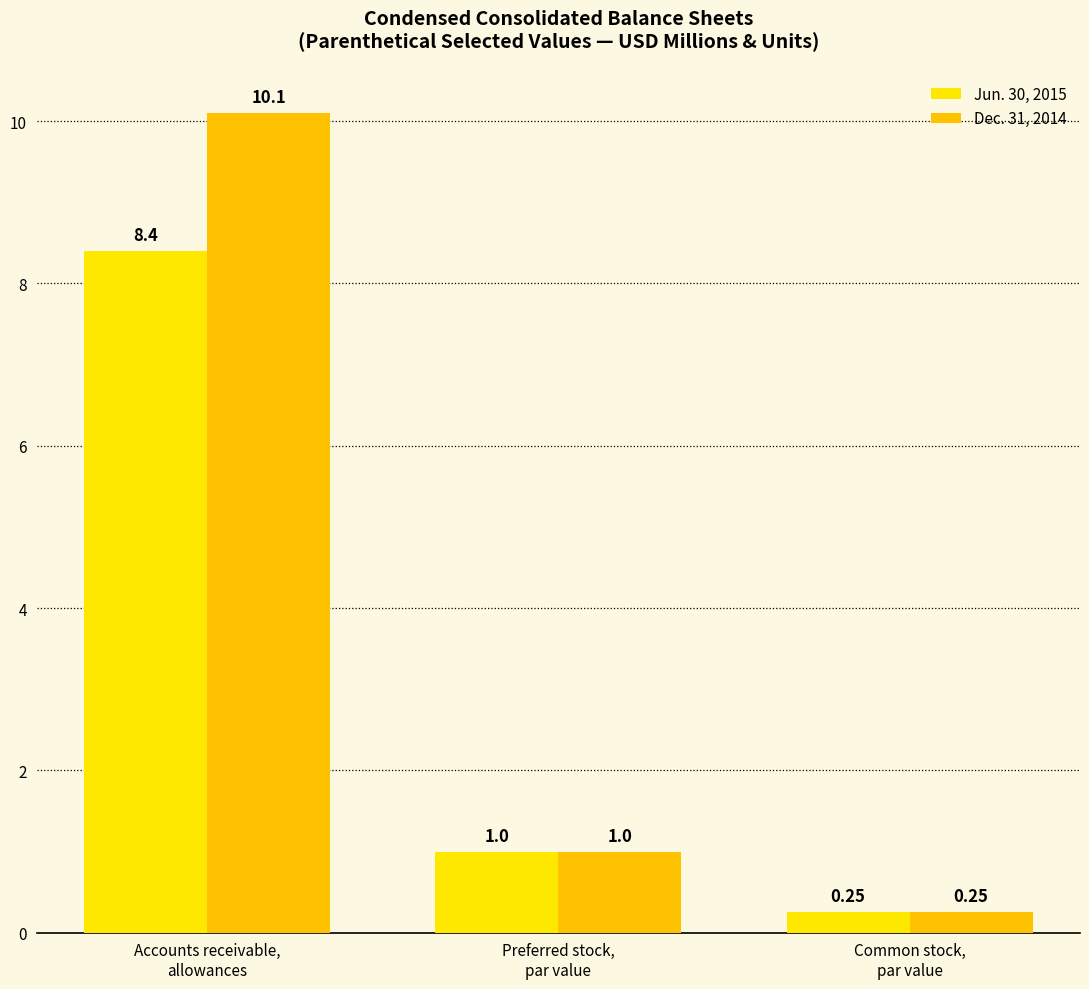

What is the minimum value for Jun. 30, 2015?

0.2